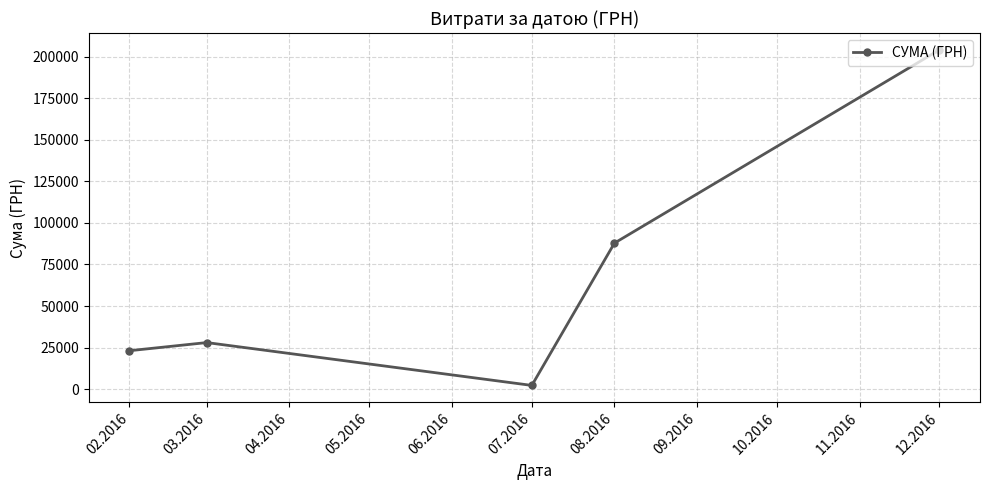

At which label is the value closest to 103182?

08.2016